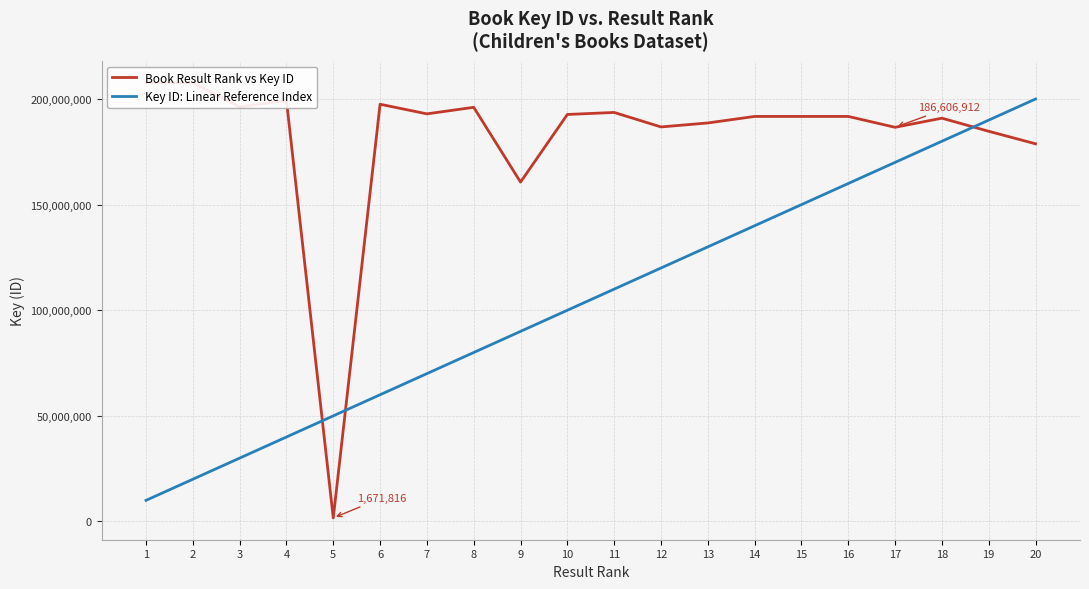

Where is the first local minimum for Book Result Rank vs Key ID?

3